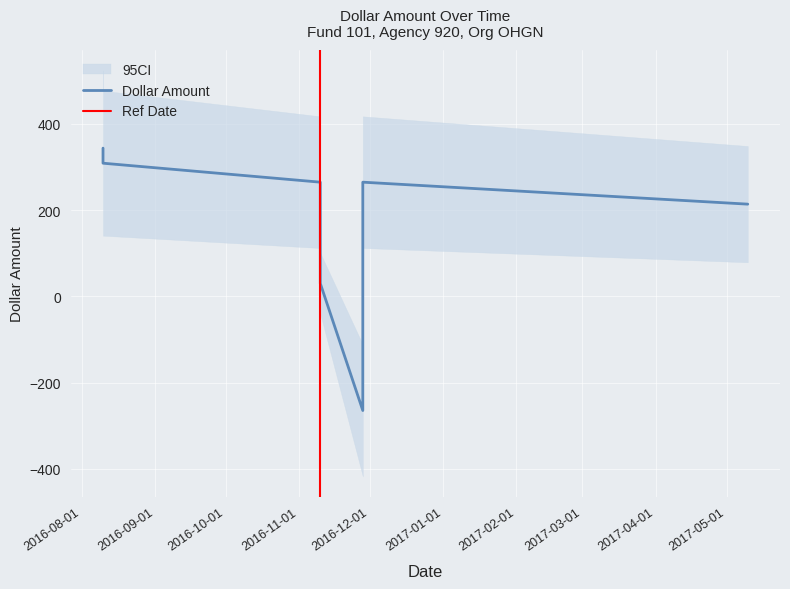

Does the chart display data point markers on the line(s)?

No